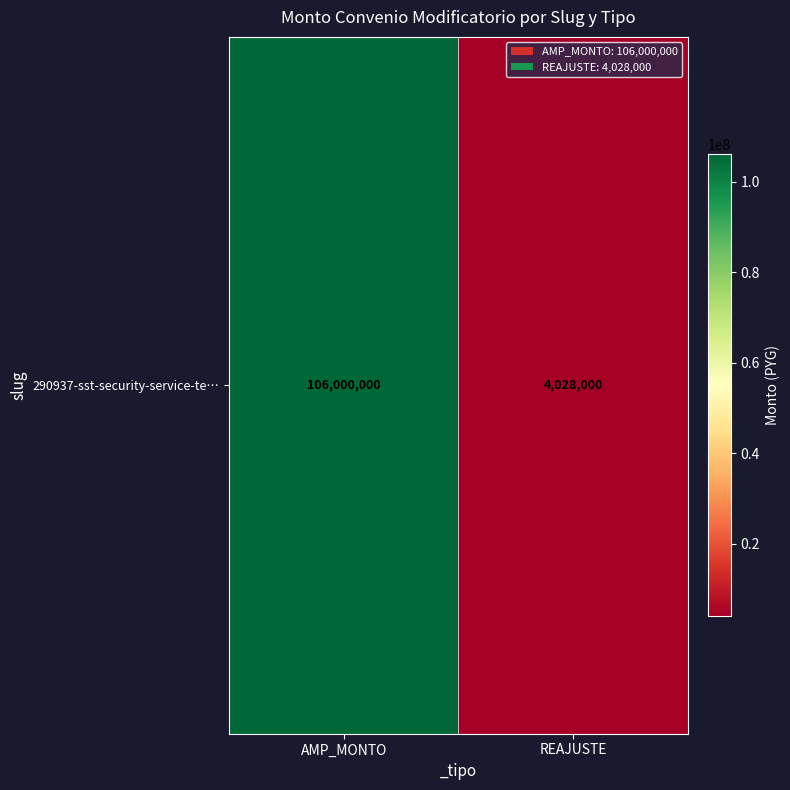

What is the minimum value shown in the chart?

4028000